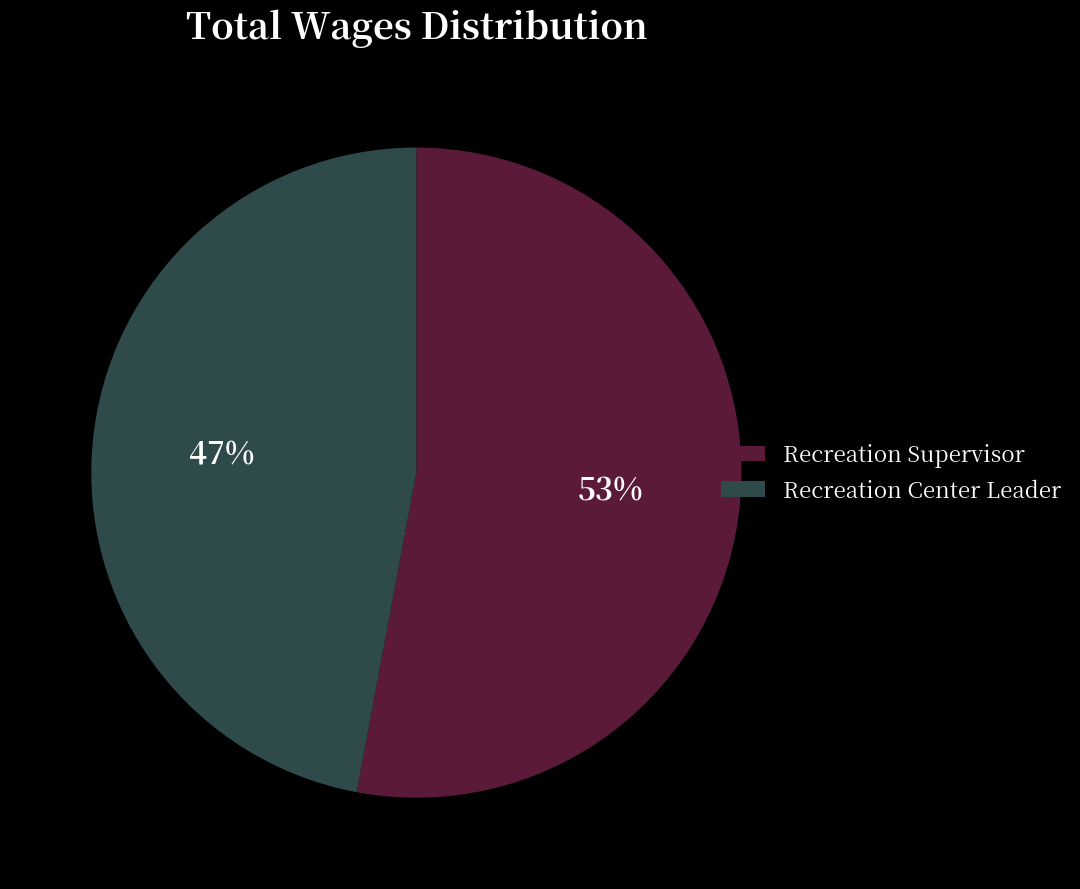

To the nearest percent, what percentage of the pie is Recreation Center Leader?

47%